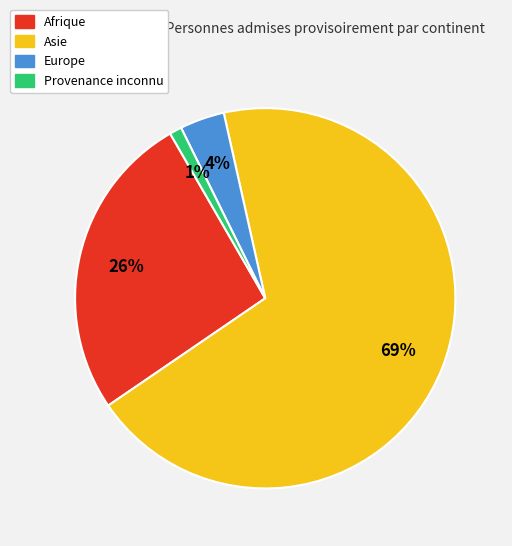

To the nearest percent, what percentage of the pie is Afrique?

26%